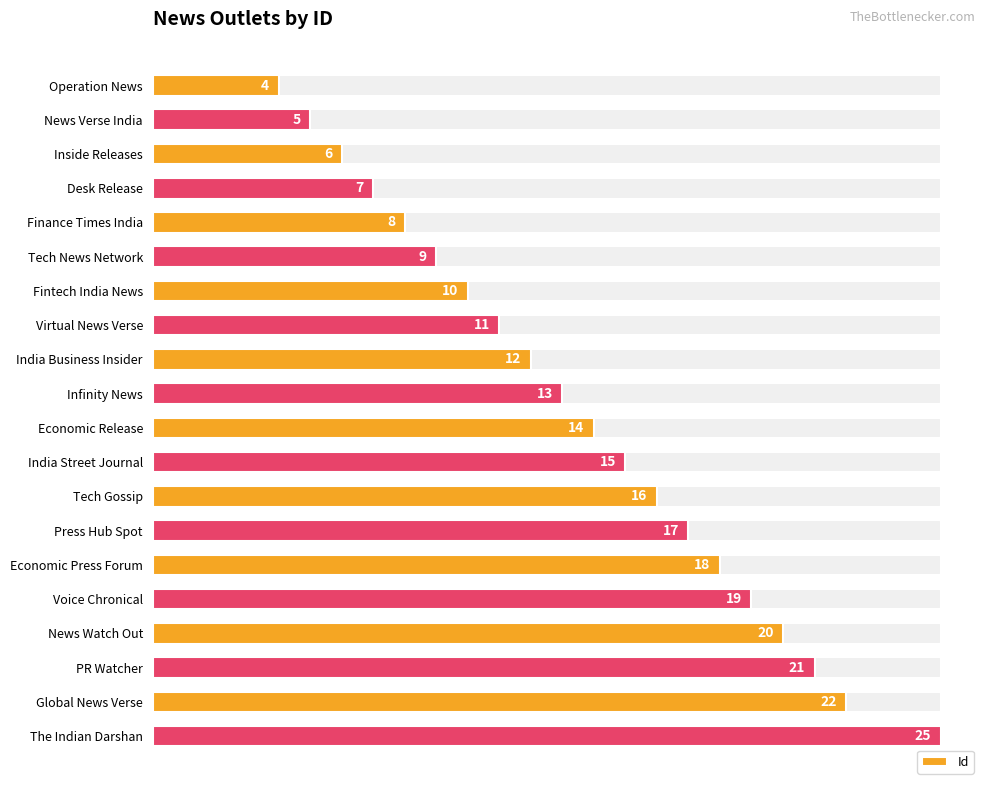

The chart shows a value of 13 at Infinity News. True or false?

True